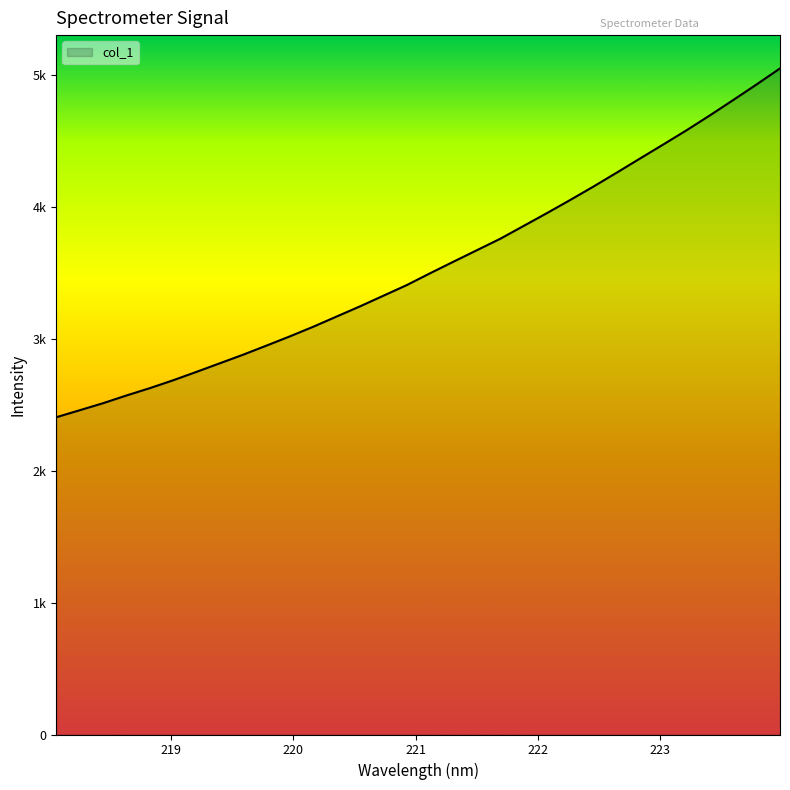

Reading left to right, extract all data points from this chart.

218.0596=2405.6	218.2508=2458.5	218.442=2511.9	218.6332=2570.4	218.8244=2626.0	219.0156=2685.8	219.2067=2749.6	219.3979=2814.9	219.589=2880.1	219.7801=2949.1	219.9712=3019.1	220.1623=3092.0	220.3533=3169.3	220.5444=3246.4	220.7354=3326.9	220.9264=3407.5	221.1174=3497.2	221.3083=3584.9	221.4993=3671.7	221.6902=3758.3	221.8812=3855.4	222.0721=3952.9	222.263=4052.6	222.4538=4154.8	222.6447=4260.5	222.8355=4368.0	223.0264=4474.7	223.2172=4582.7	223.408=4695.7	223.5987=4812.0	223.7895=4930.0	223.9802=5051.0